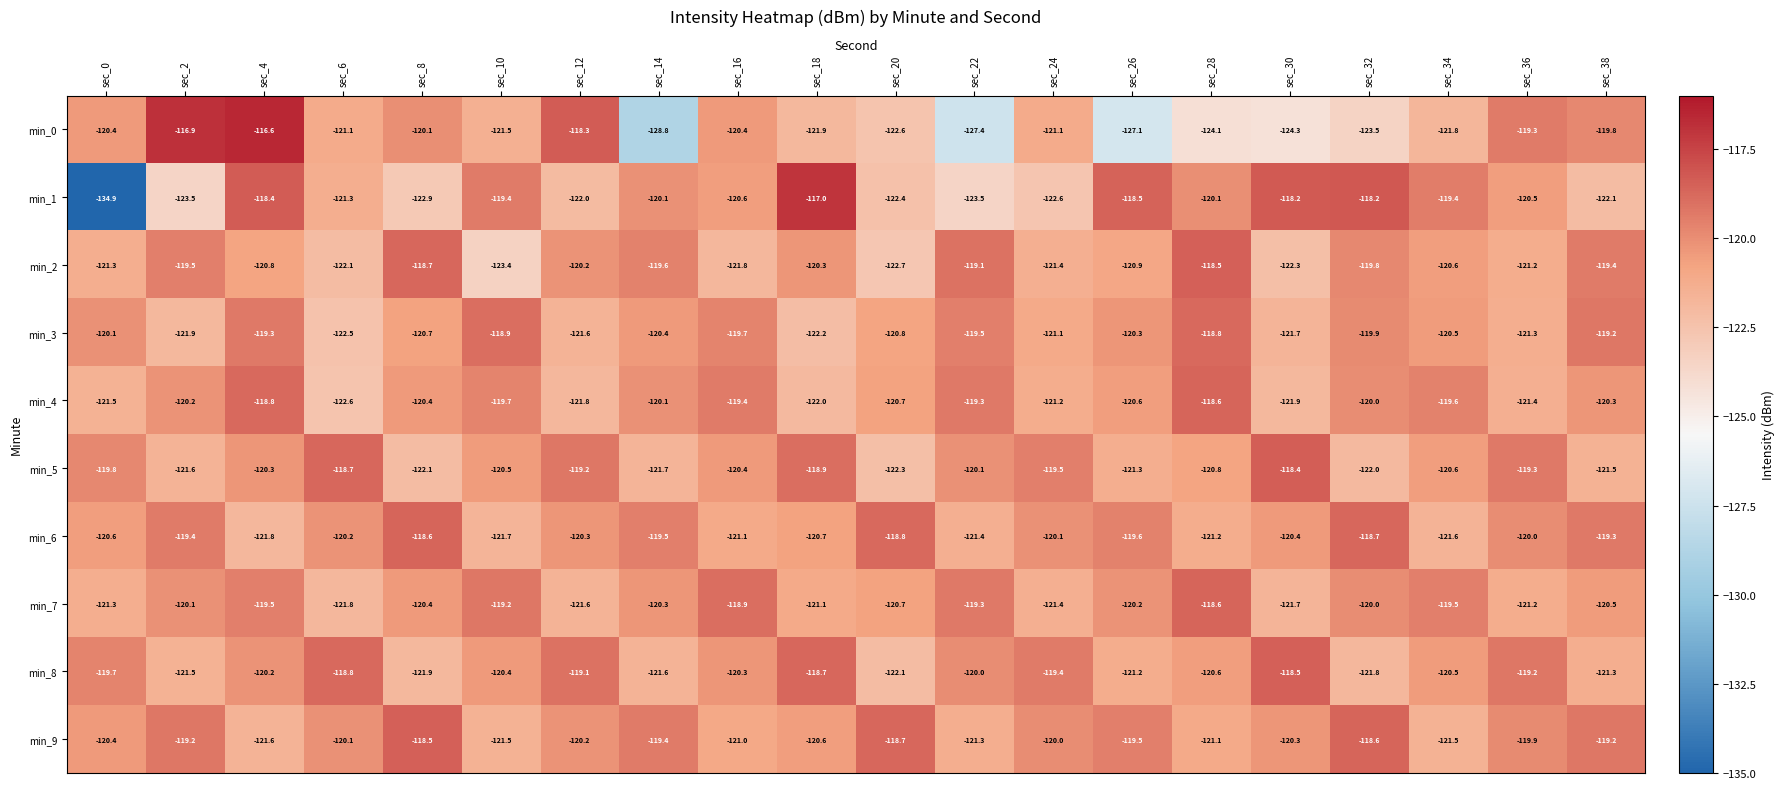

Which series has the largest range (max minus min)?

min_1